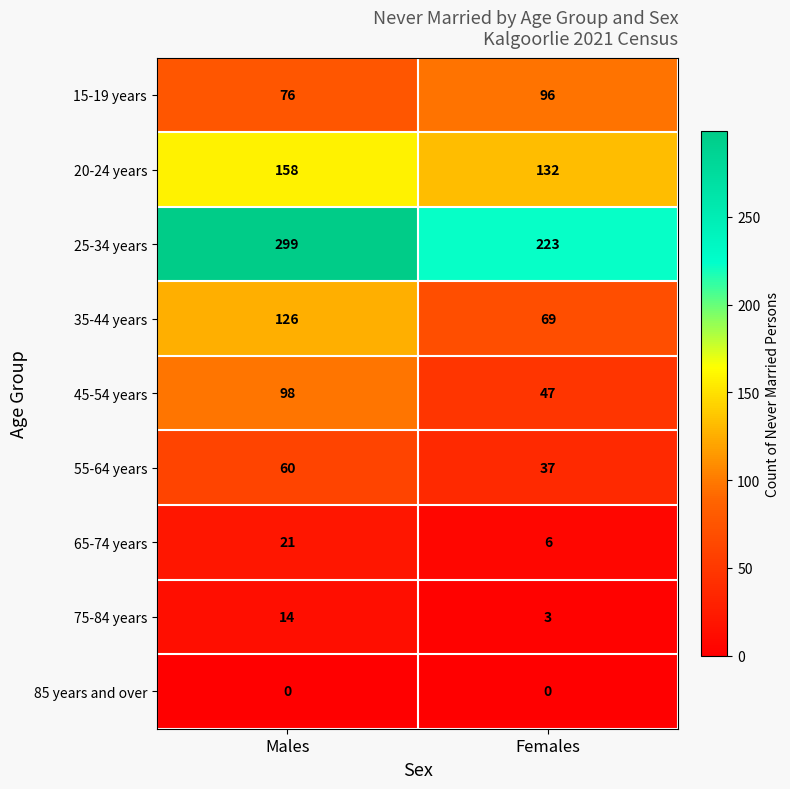

What is the total value across all series at Females?

613